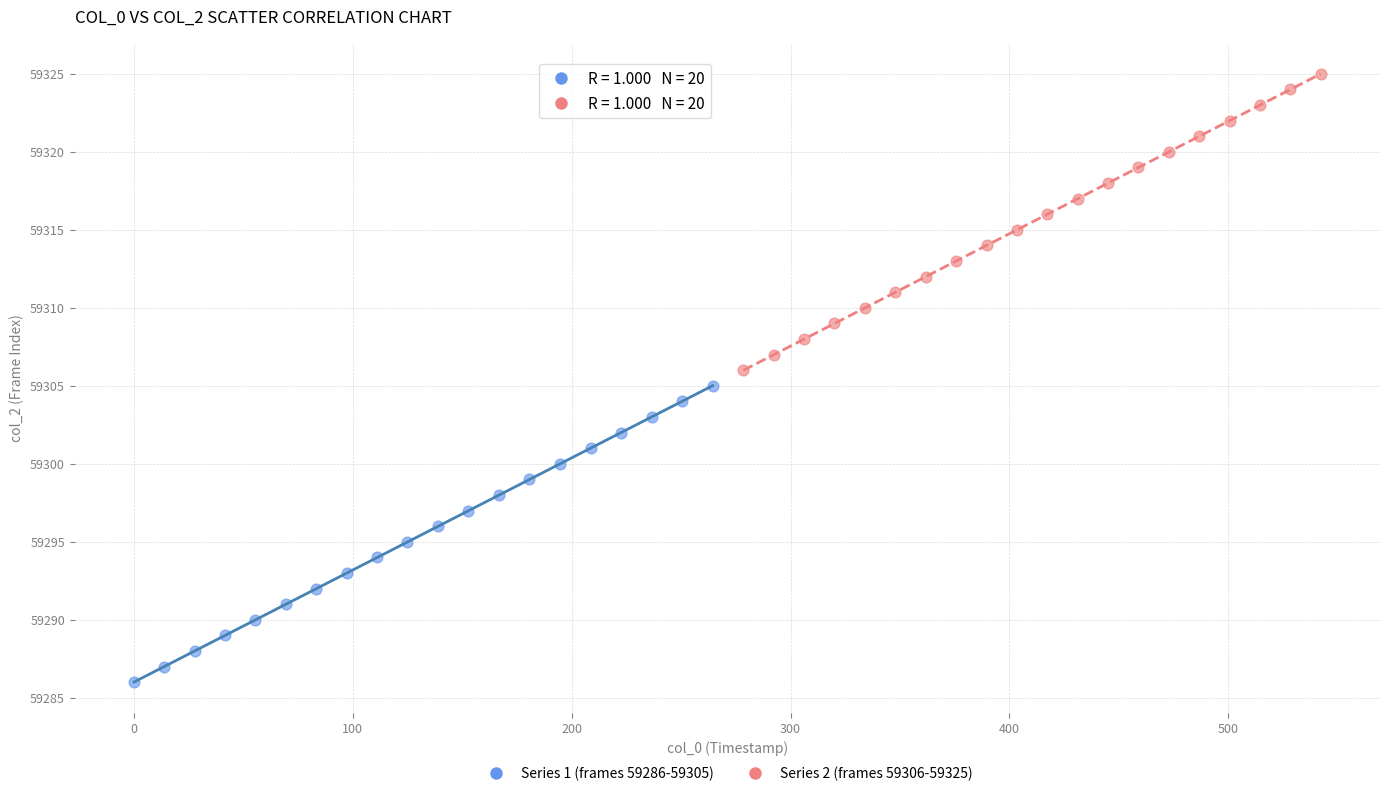

Which series contains the lowest Y value?

Series 1 (frames 59286-59305)